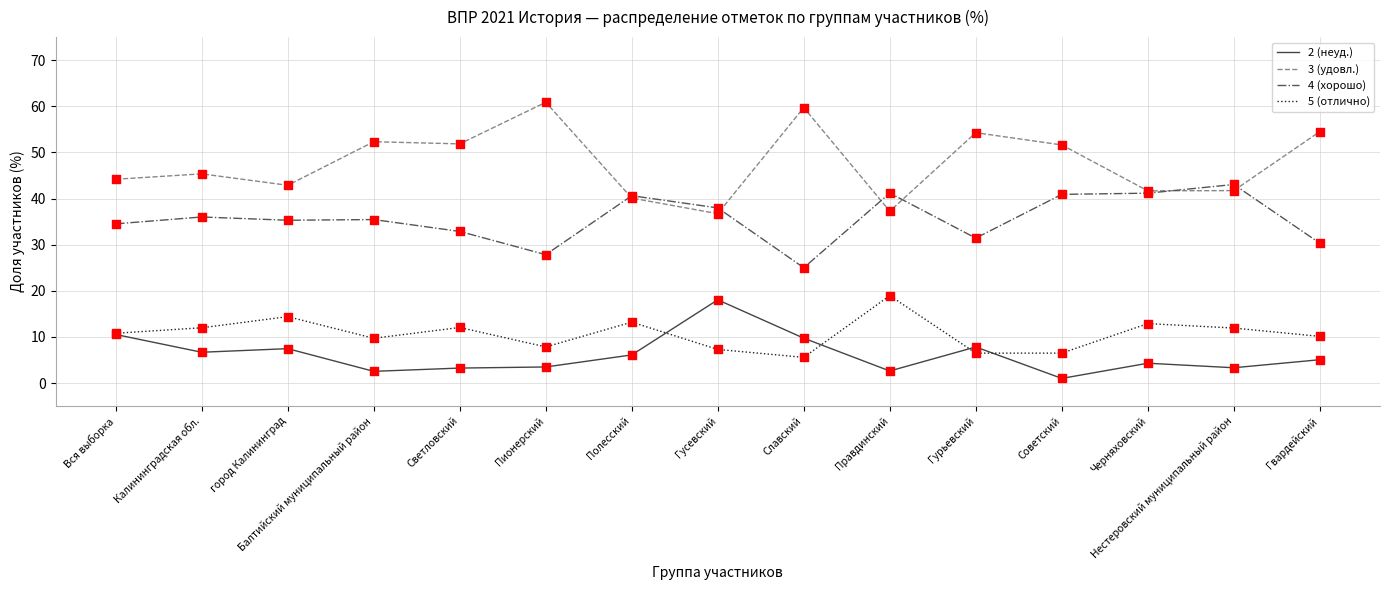

What are all the series names shown in the legend?

2 (неуд.), 3 (удовл.), 4 (хорошо), 5 (отлично)